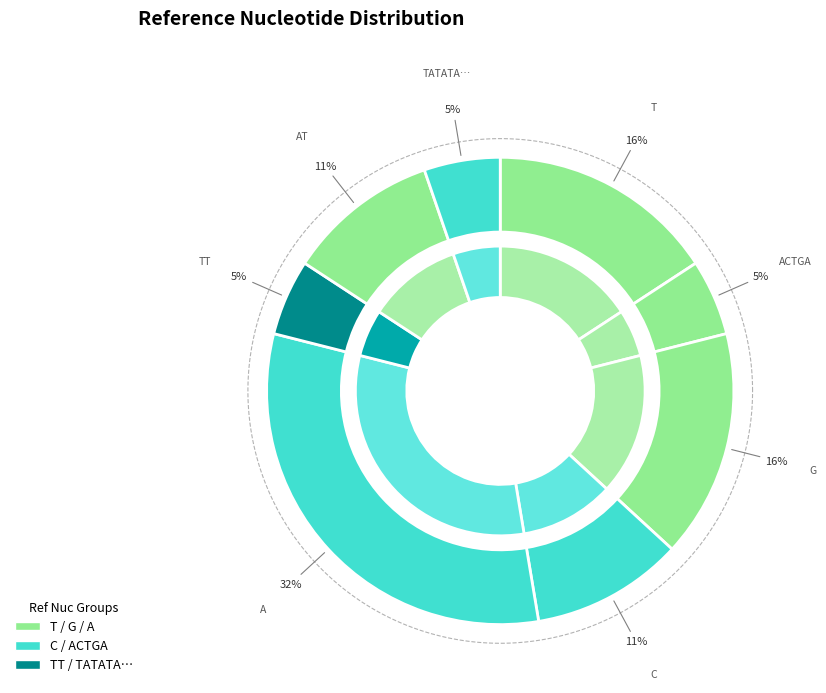

Is there any slice that represents more than half of the pie?

No